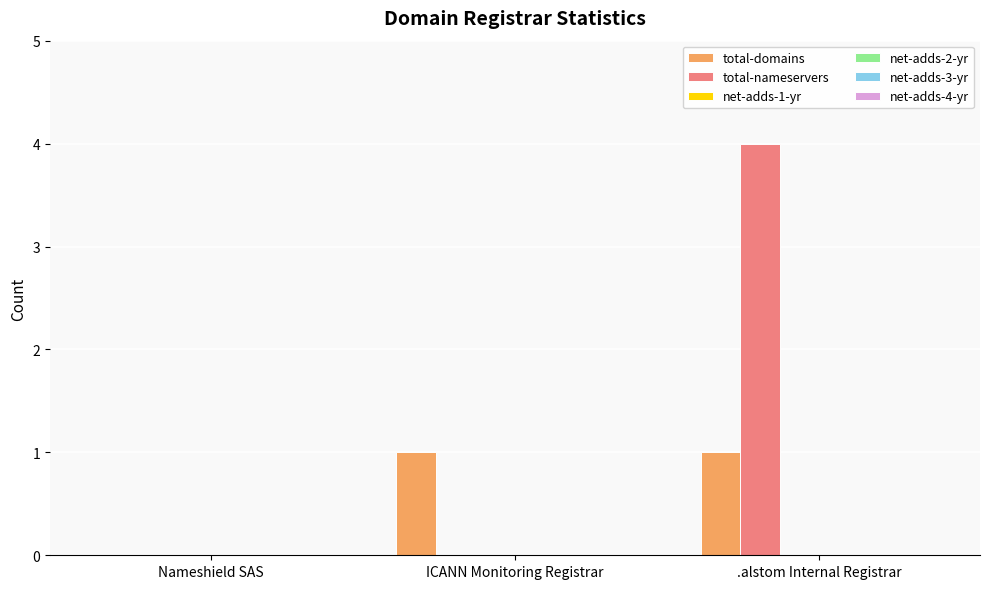

Which series has the largest total across all categories?

total-nameservers